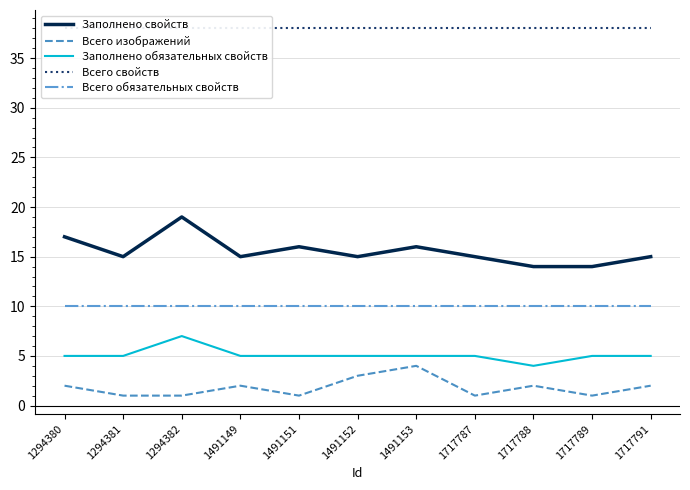

Rank the categories by Всего свойств value from highest to lowest.

1294380, 1294381, 1294382, 1491149, 1491151, 1491152, 1491153, 1717787, 1717788, 1717789, 1717791